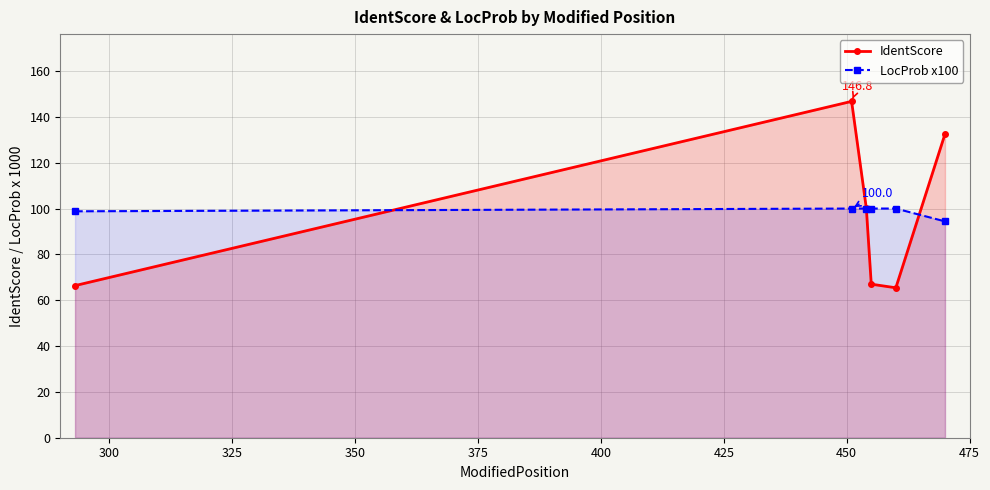

At how many categories does at least one series exceed 125?

2